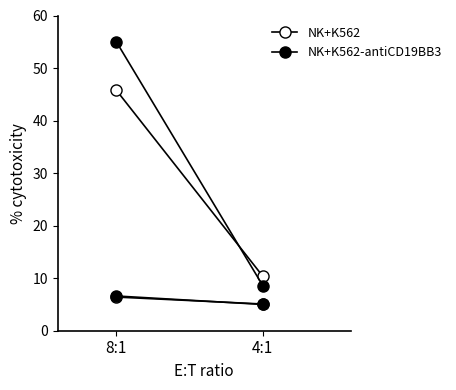

What is the value of the NK+K562-antiCD19BB3 point at the 2nd from the left?

8.6